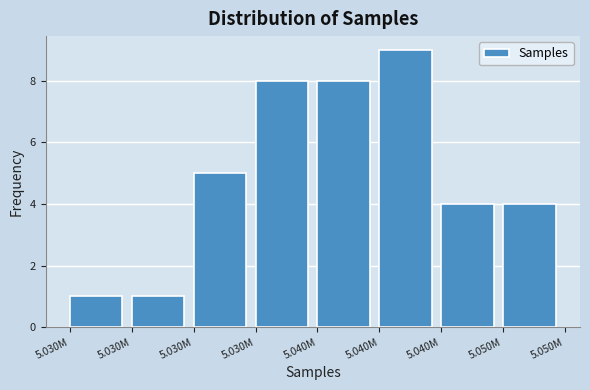

How many distinct data groups are displayed?

1